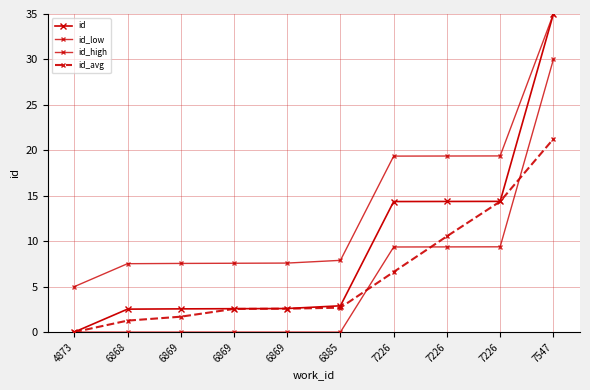

How many data points in id are less than 2?

1